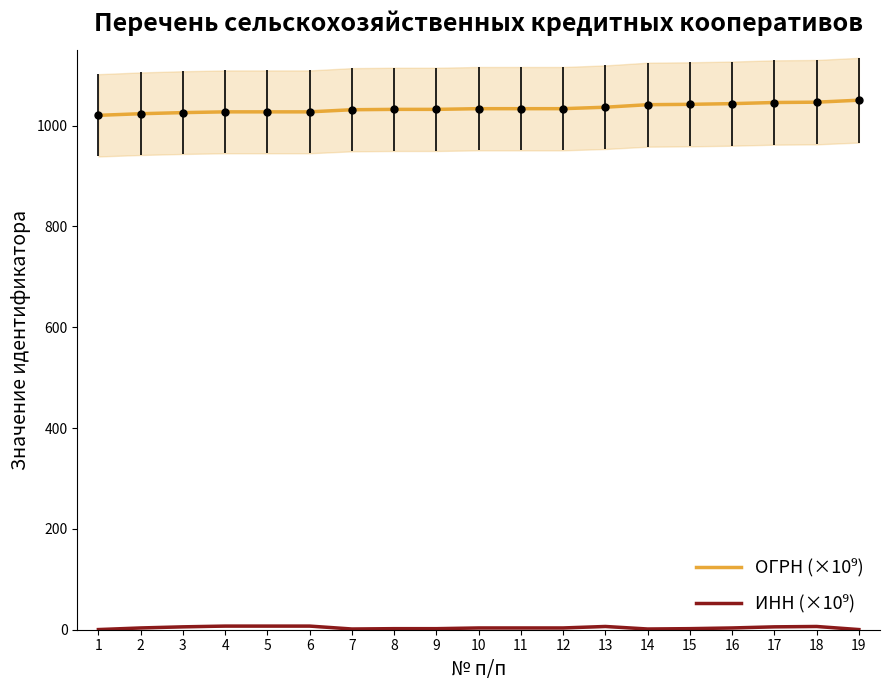

At how many categories does at least one series exceed 581?

19